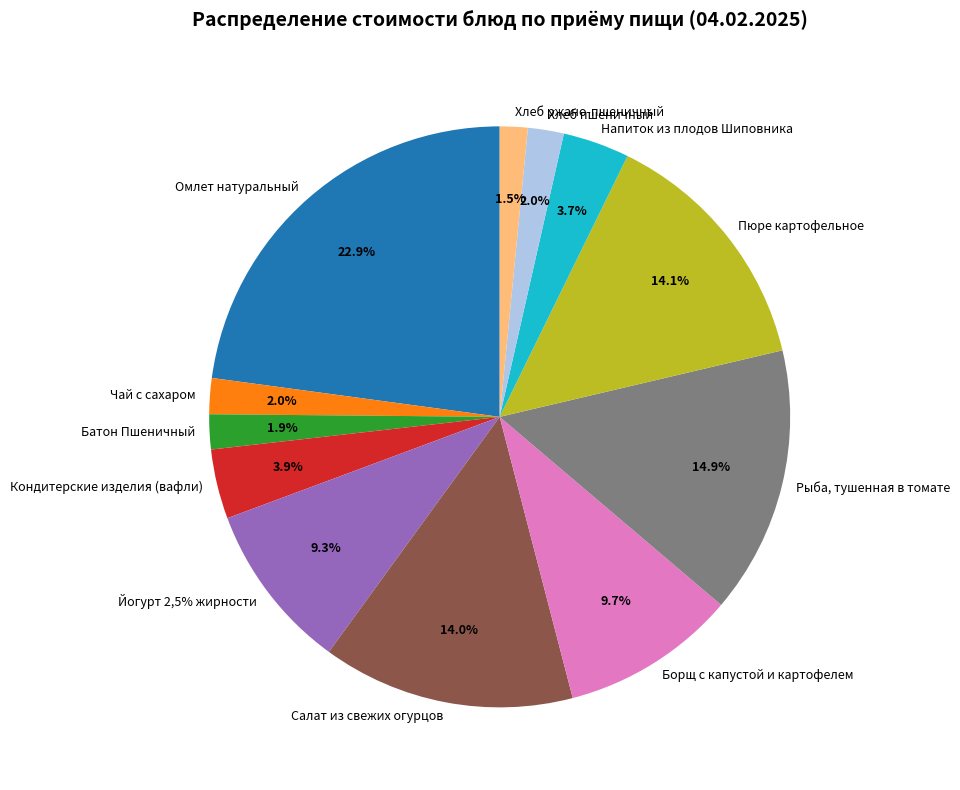

To the nearest percent, what is the difference between the largest and smallest slice percentages?

21%